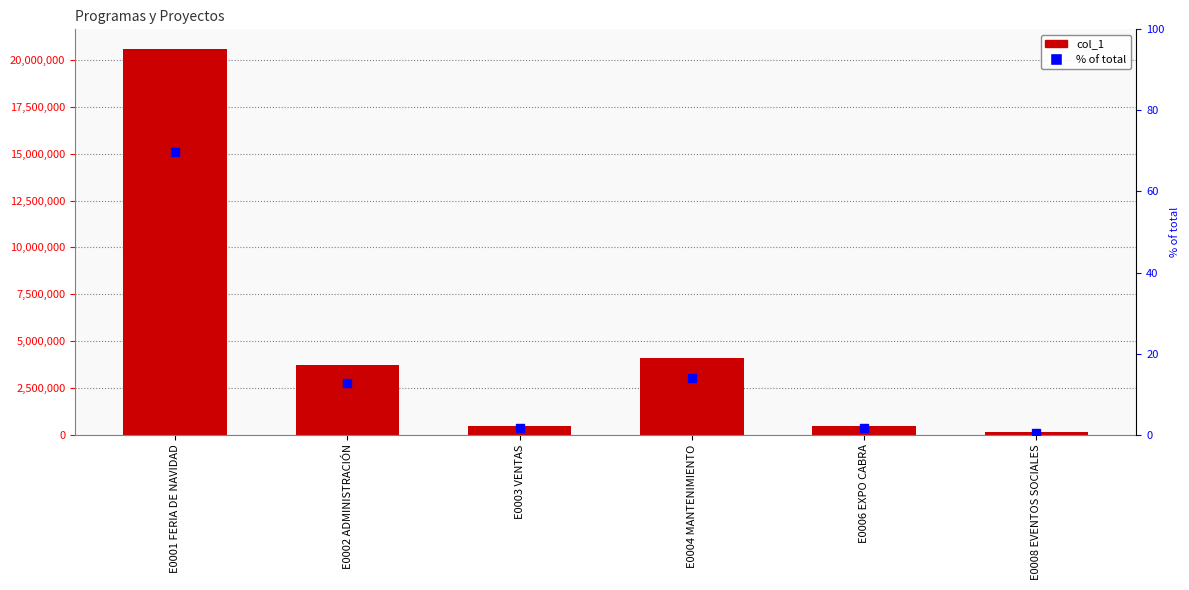

What is the label of the 2nd bar from the left?

E0002 ADMINISTRACIÓN